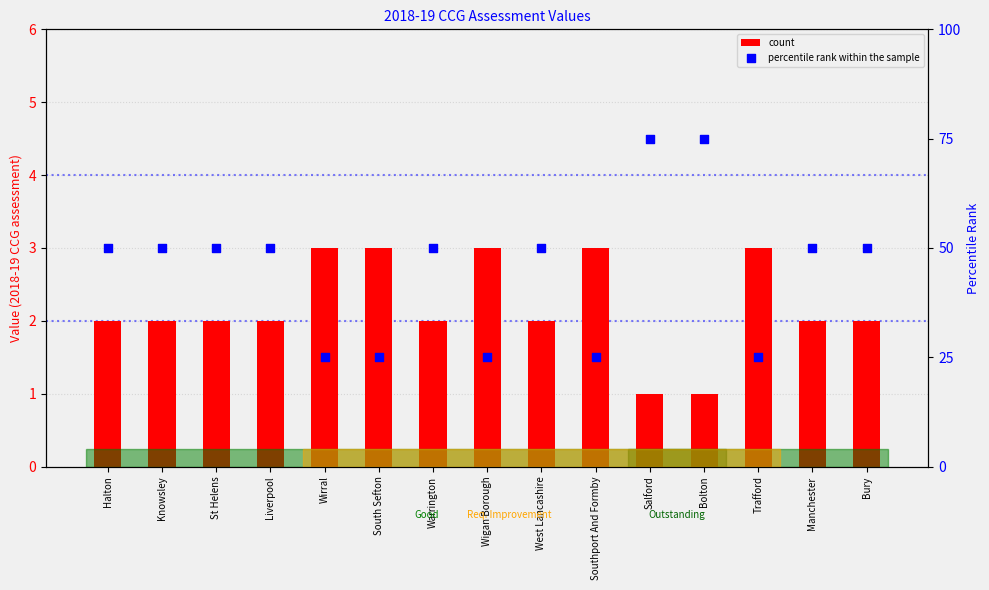

Which series contains the lowest Y value?

count